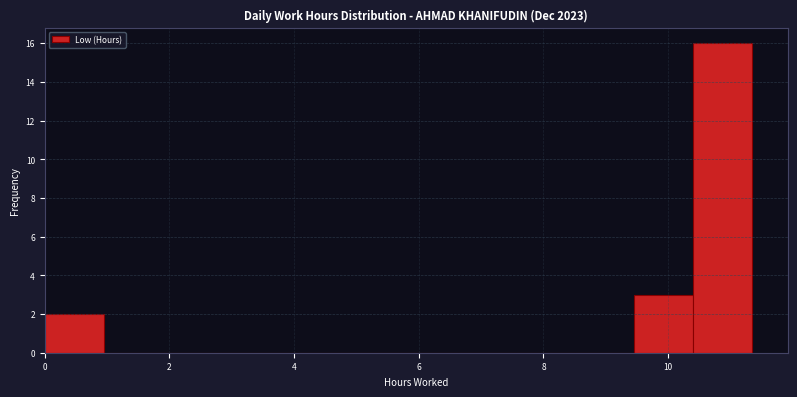

Reading left to right, list every bar in this chart as the range it spans on the x-axis followed by its height. Neither the bar edges nor the heights are printed on the chart, so give them approximately, as read against the axes.

0.0 to 1.0: 2
1.0 to 1.8: 0
1.8 to 2.8: 0
2.8 to 3.8: 0
3.8 to 4.8: 0
4.8 to 5.6: 0
5.6 to 6.6: 0
6.6 to 7.6: 0
7.6 to 8.6: 0
8.6 to 9.4: 0
9.4 to 10.4: 3
10.4 to 11.4: 16